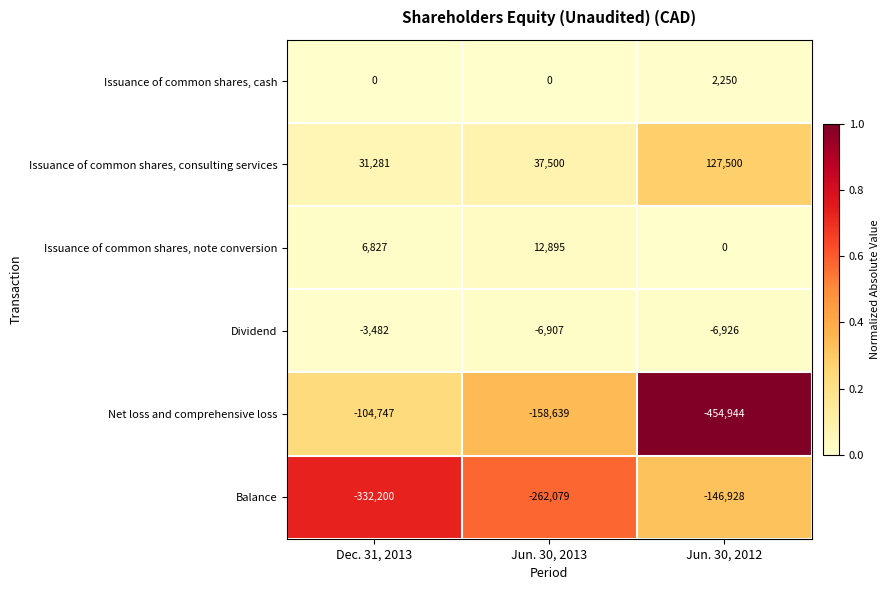

Which series has the largest range (max minus min)?

Net loss and comprehensive loss